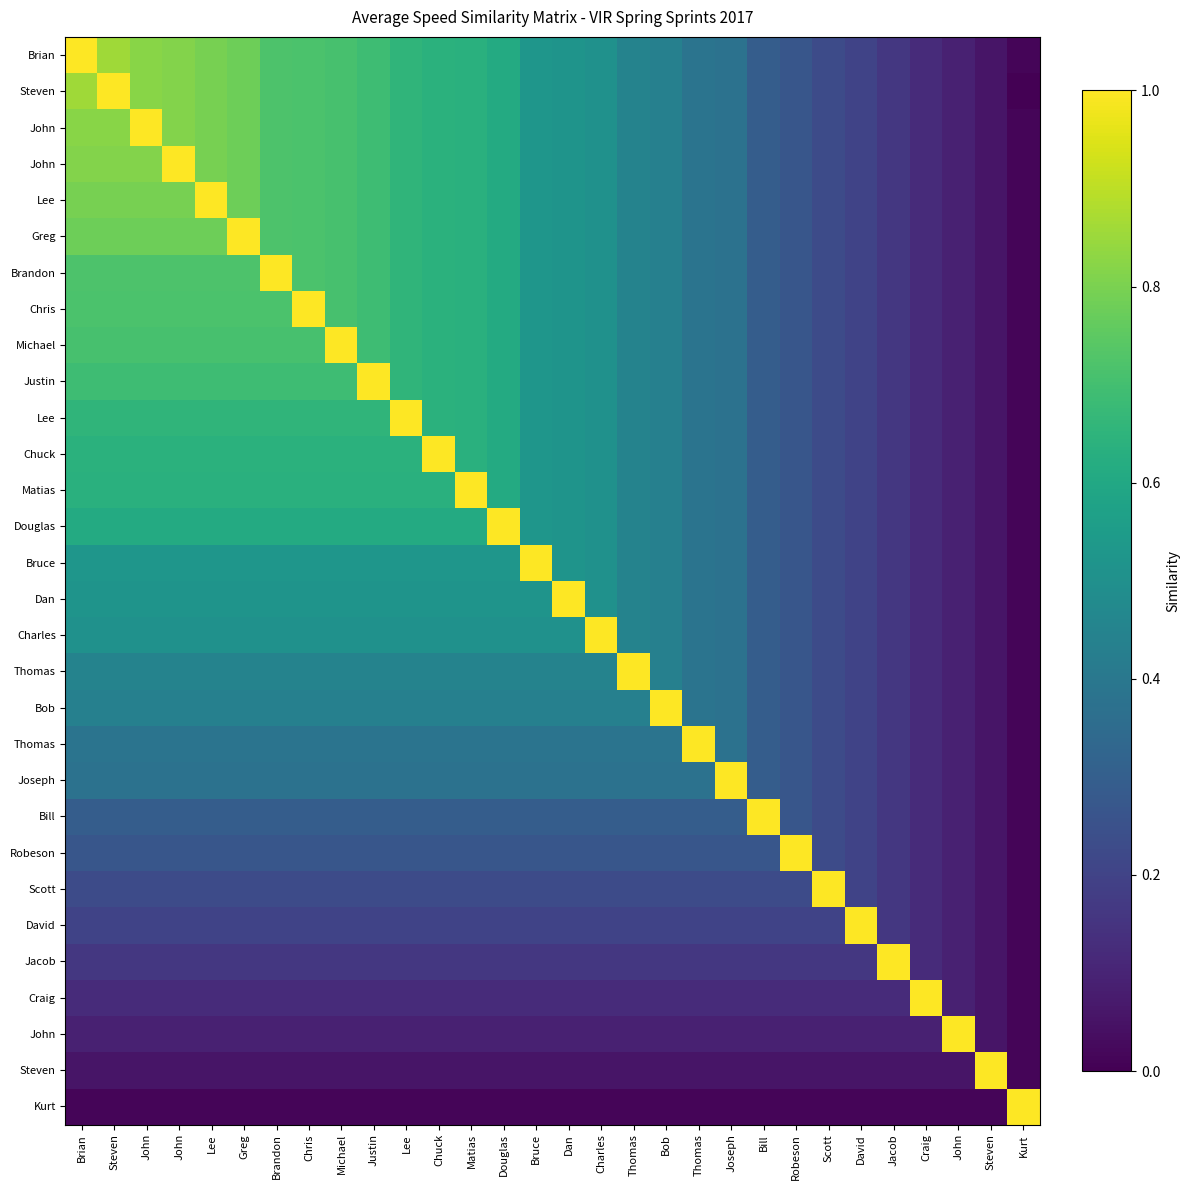

How many categories are shown in the chart?

30